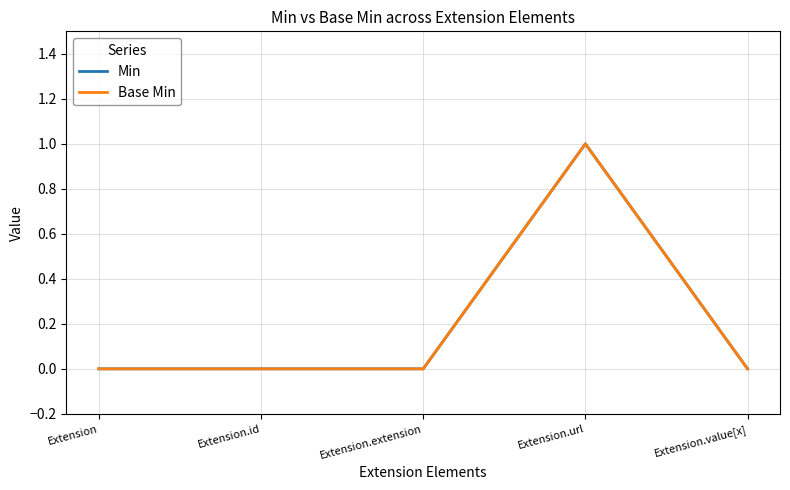

Is this an area chart (filled region under the line)?

No